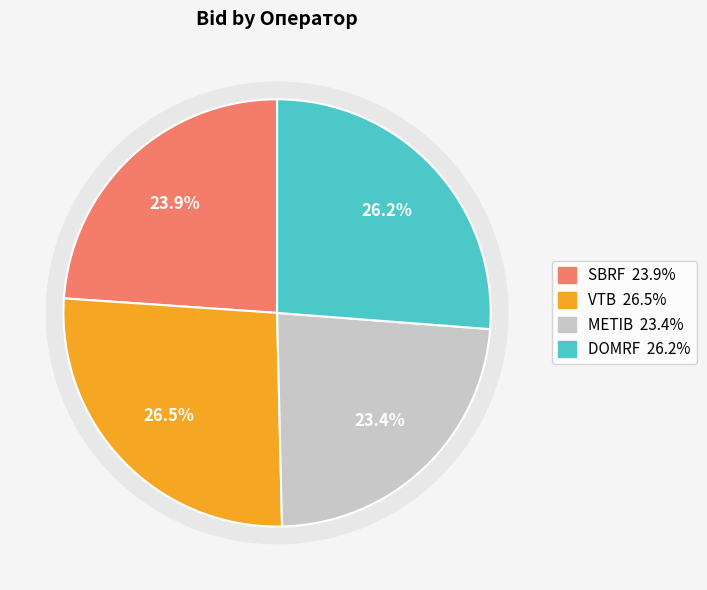

Does VTB represent more than half of the total?

No